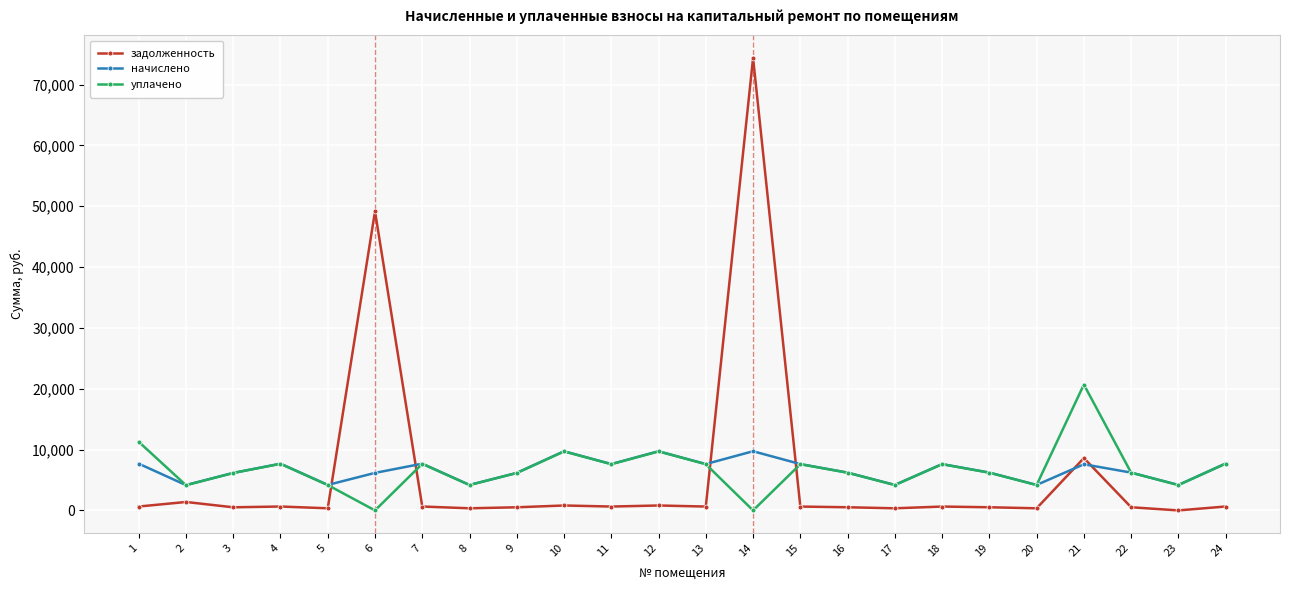

True or false: задолженность has a value of 518.0 at 22.

True